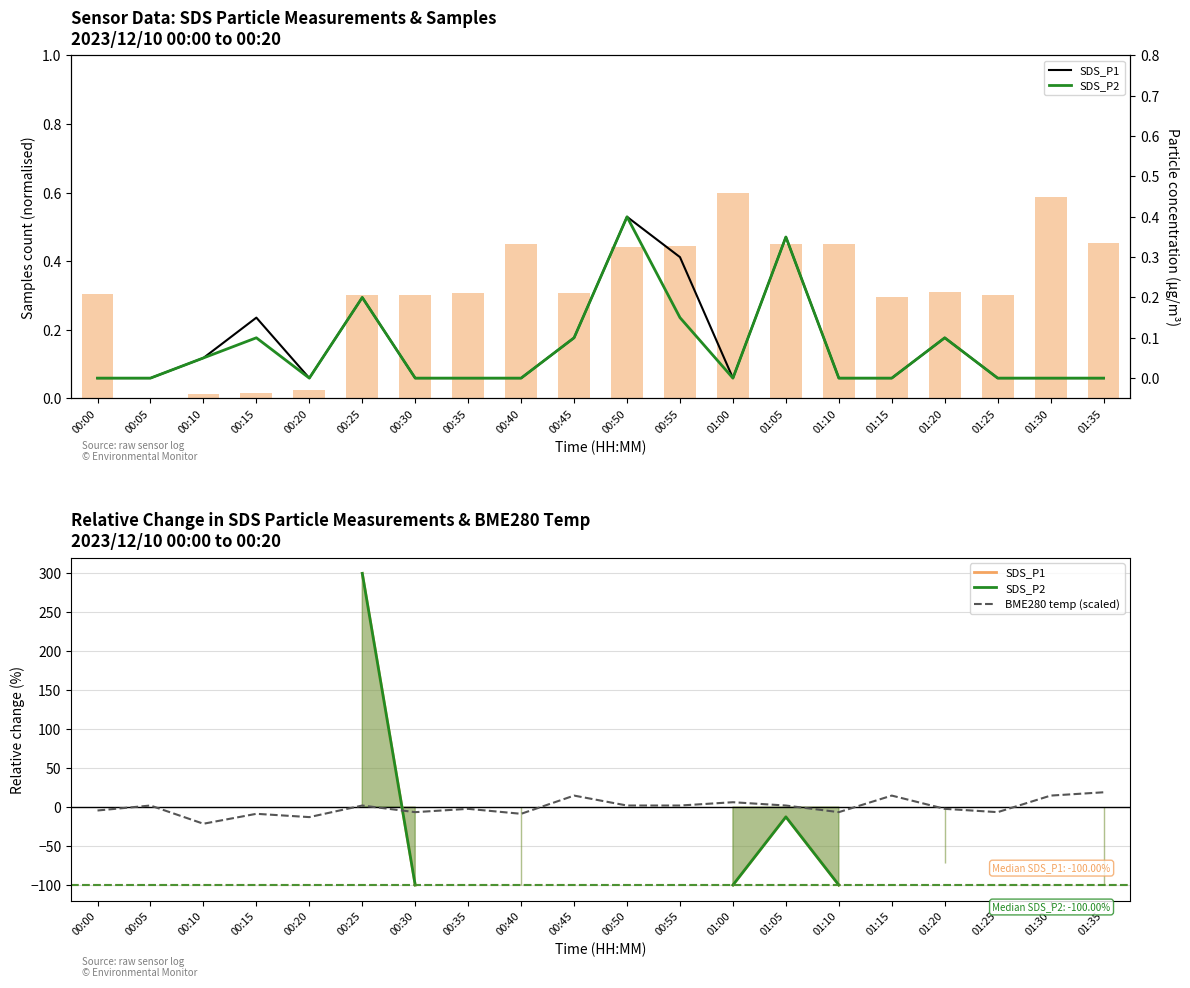

What is the difference between the maximum and second lowest values in the SDS_P2 series?

0.4